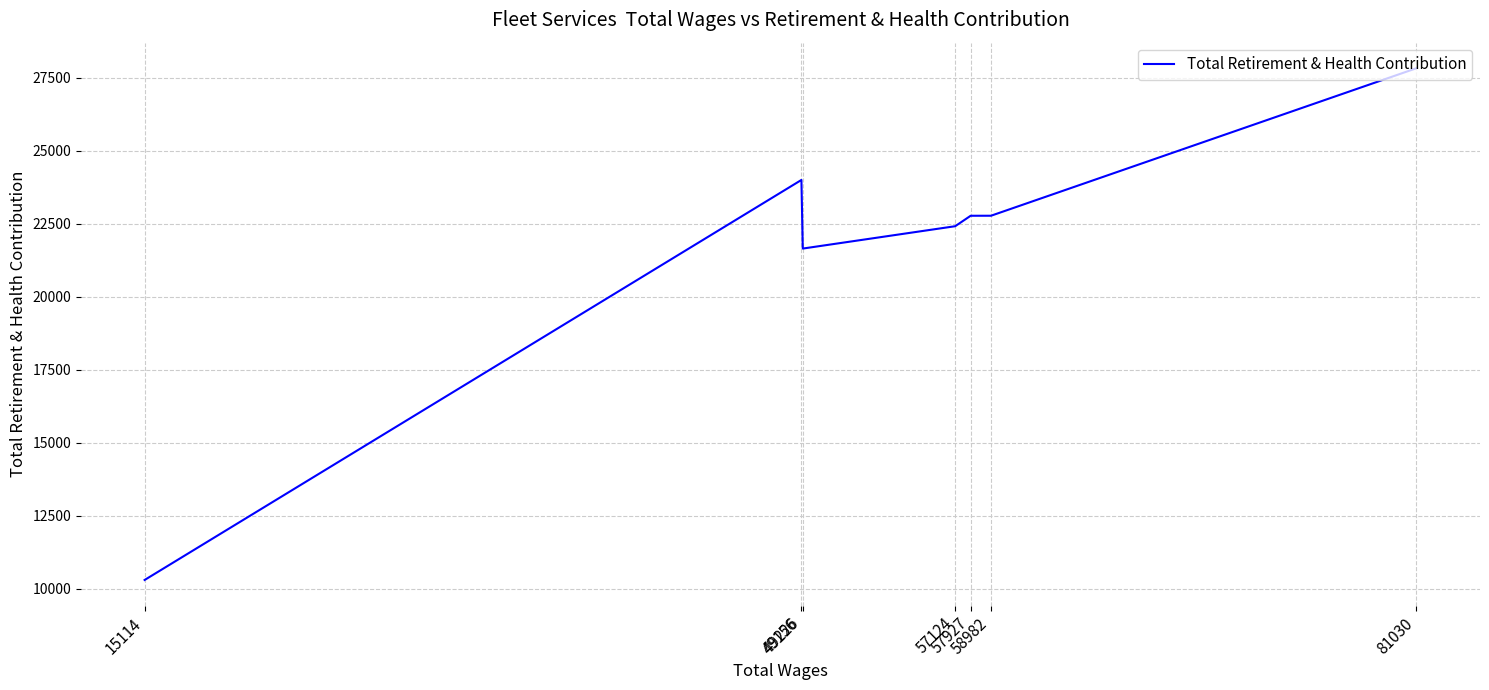

What is the difference between the second highest and minimum values?

13695